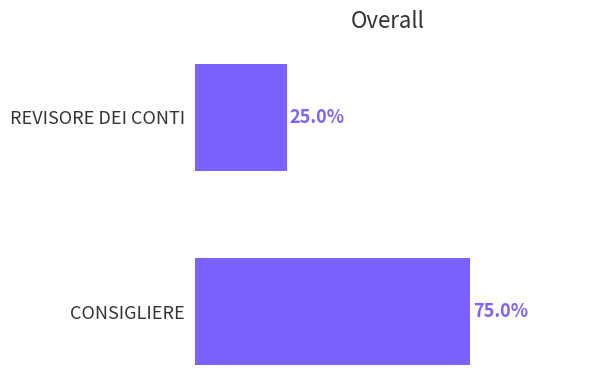

Which has a higher value, REVISORE DEI CONTI or CONSIGLIERE?

CONSIGLIERE